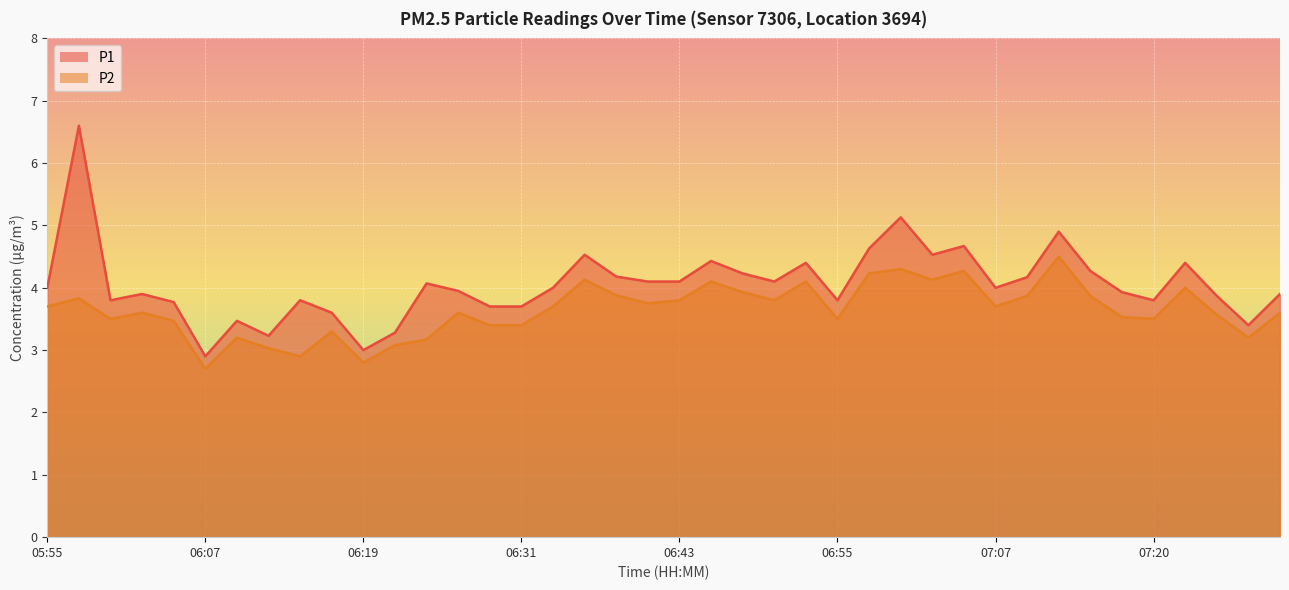

True or false: P1 and P2 cross at least once.

False